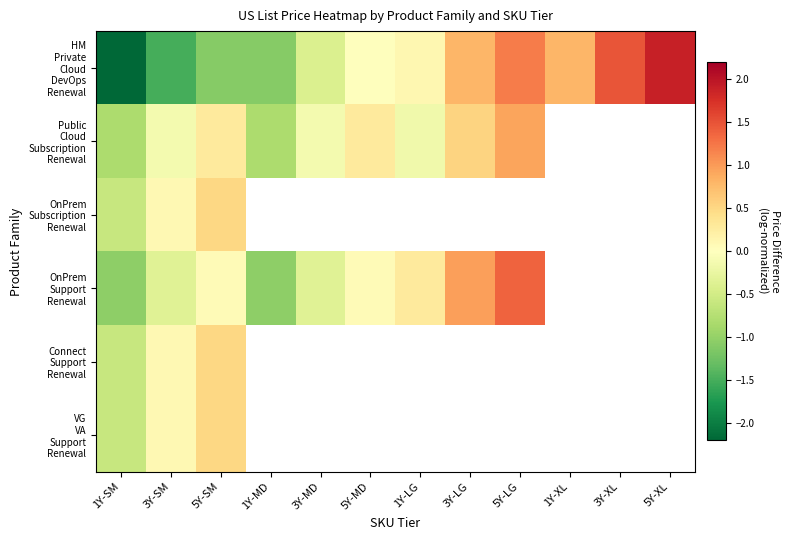

Which series has the widest spread of values?

HM Private Cloud DevOps Renewal